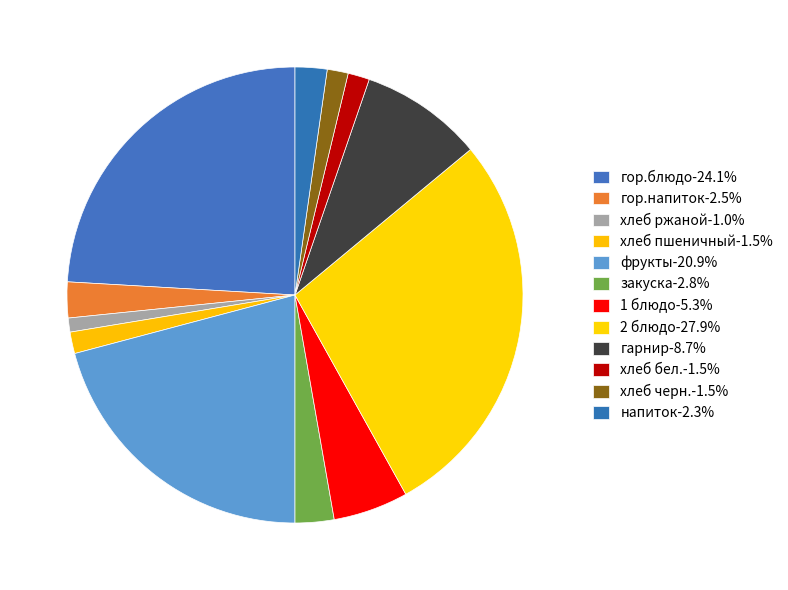

Which has a higher value, хлеб бел. or гарнир?

гарнир